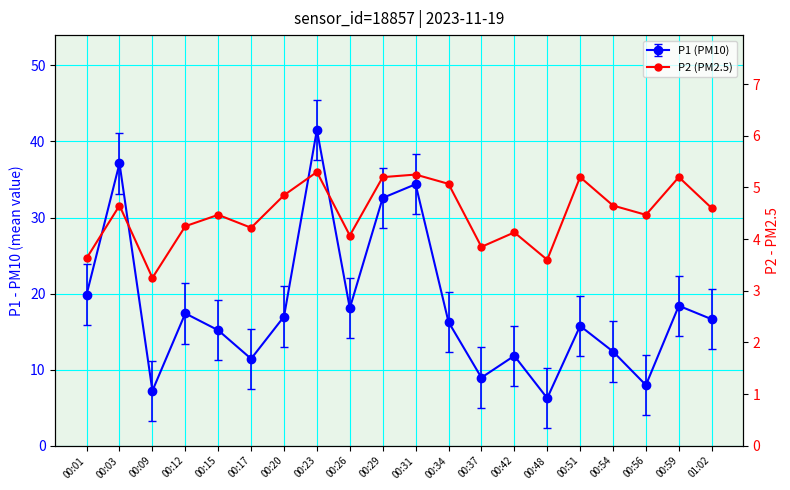

Is it true that the value at 00:34 is 2.1?

False